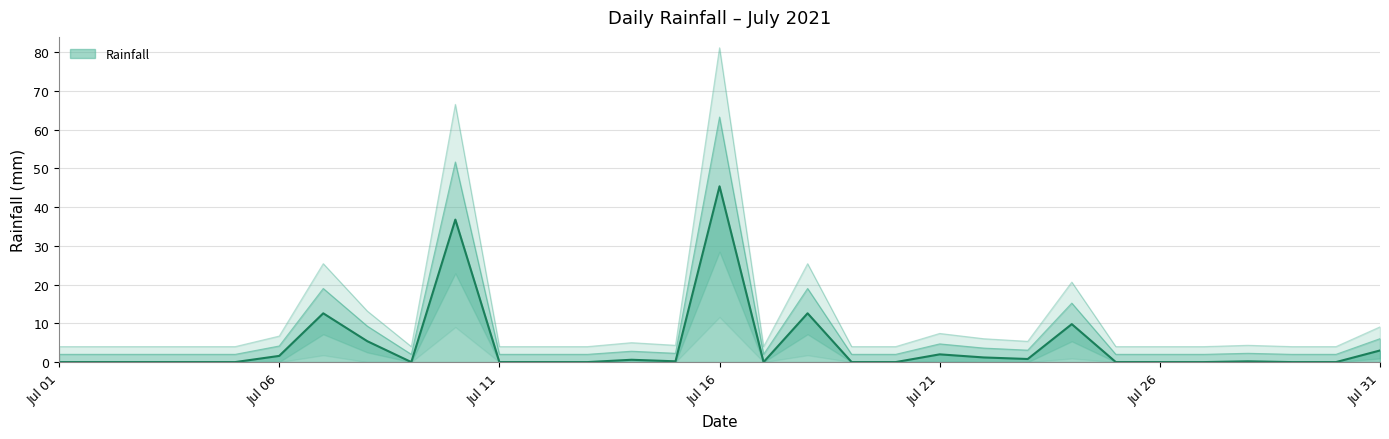

Rank the categories by value from highest to lowest.

2021-07-16, 2021-07-10, 2021-07-07, 2021-07-18, 2021-07-24, 2021-07-08, 2021-07-31, 2021-07-21, 2021-07-06, 2021-07-22, 2021-07-23, 2021-07-14, 2021-07-15, 2021-07-28, 2021-07-01, 2021-07-02, 2021-07-03, 2021-07-04, 2021-07-05, 2021-07-09, 2021-07-11, 2021-07-12, 2021-07-13, 2021-07-17, 2021-07-19, 2021-07-20, 2021-07-25, 2021-07-26, 2021-07-27, 2021-07-29, 2021-07-30